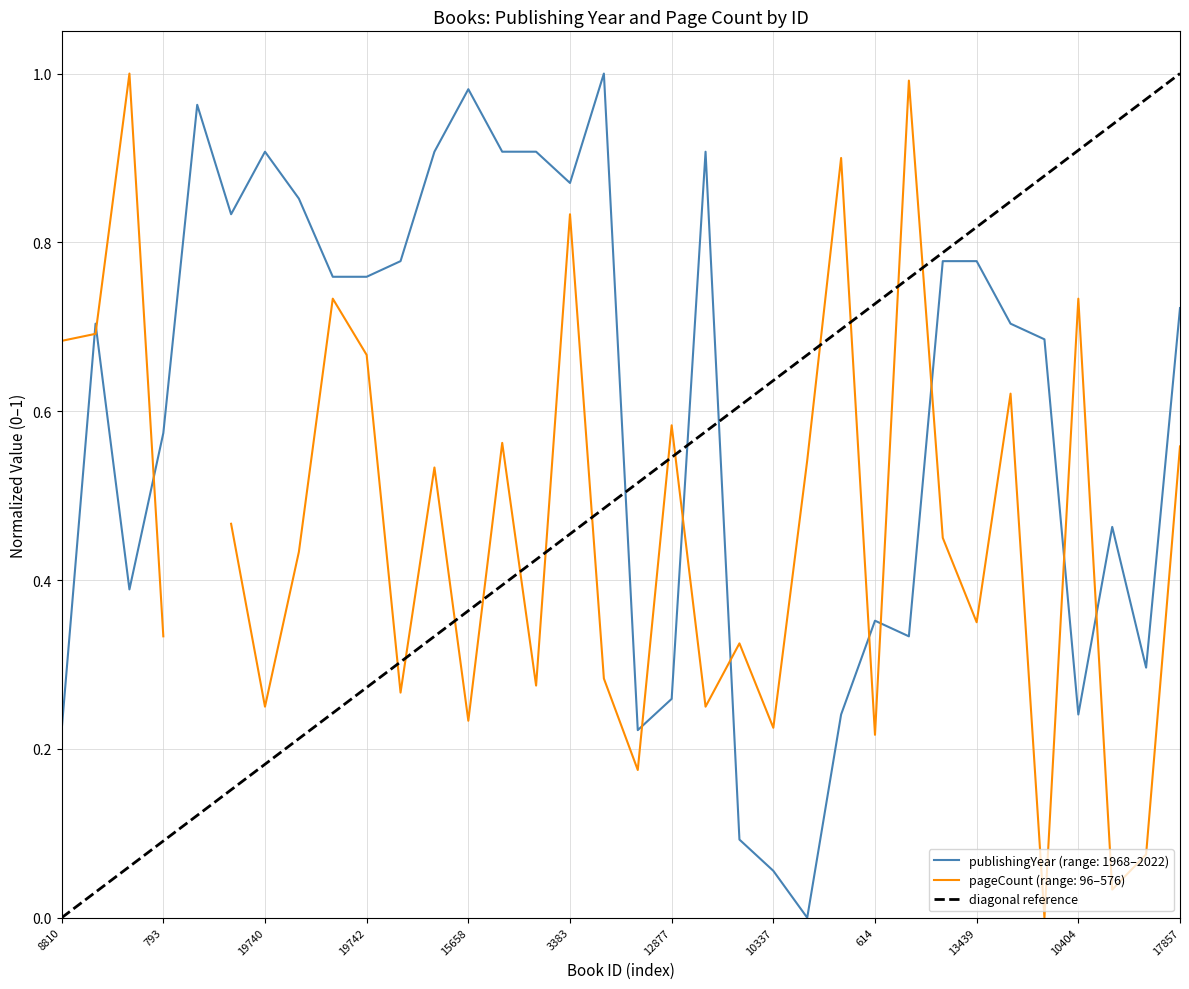

At which label is the value closest to 0?

8810